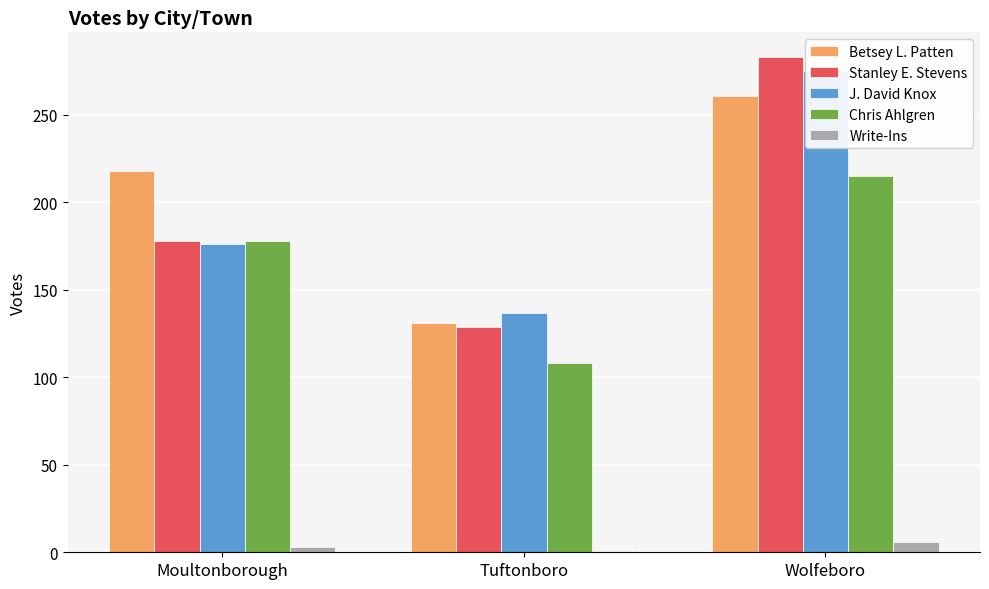

Which has a higher value, Moultonborough or Tuftonboro?

Moultonborough